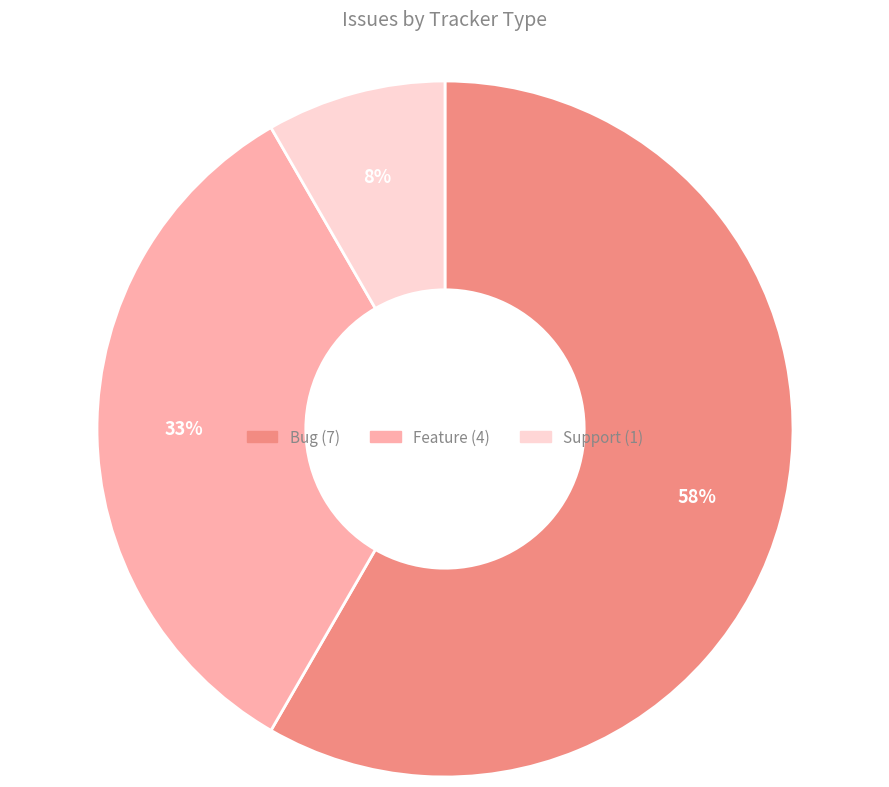

How many segments does this pie chart have?

3